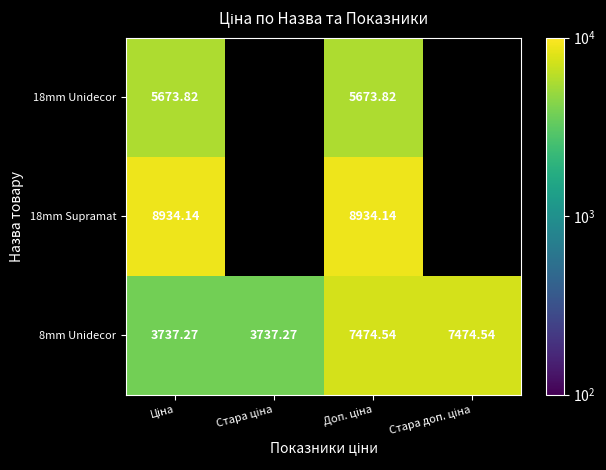

What is the spread (max minus min) of values at Ціна?

5196.9